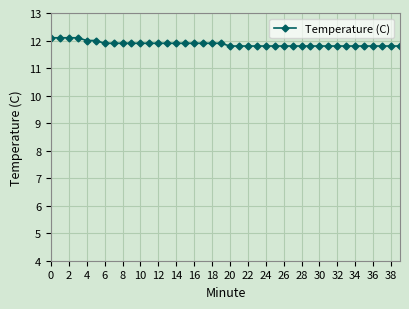

How many categories are shown in the chart?

40